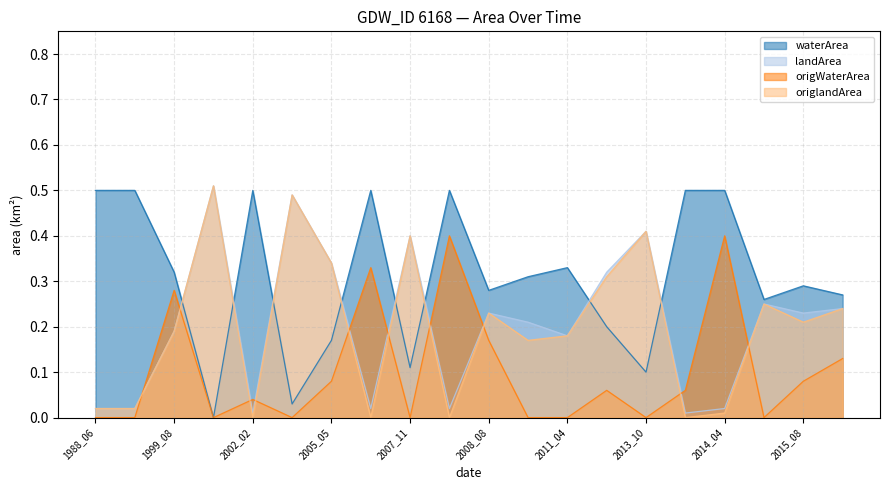

True or false: landArea has a value of 0.4 at 2007_11.

True